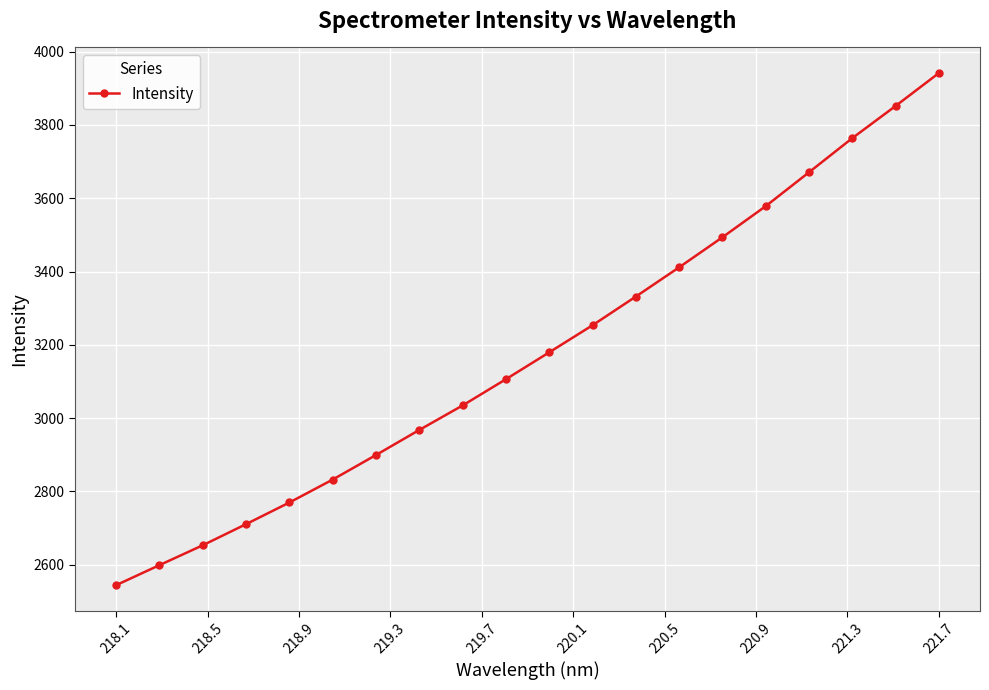

What is the value of the 4th point from the left?

2711.0